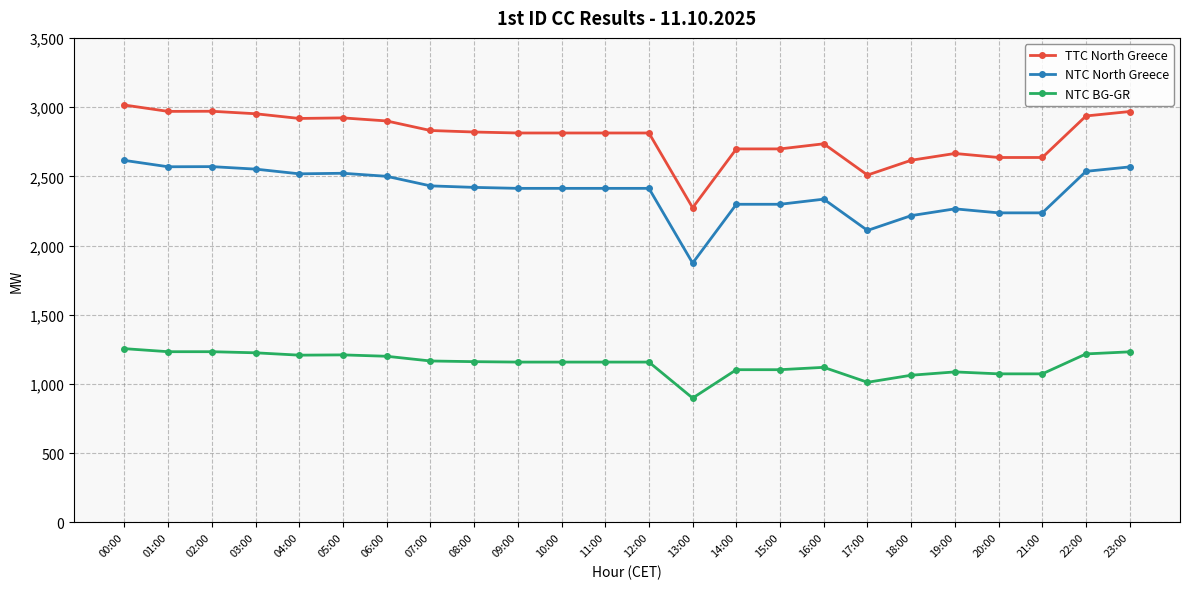

What is the label of the 8th point from the right?

16:00